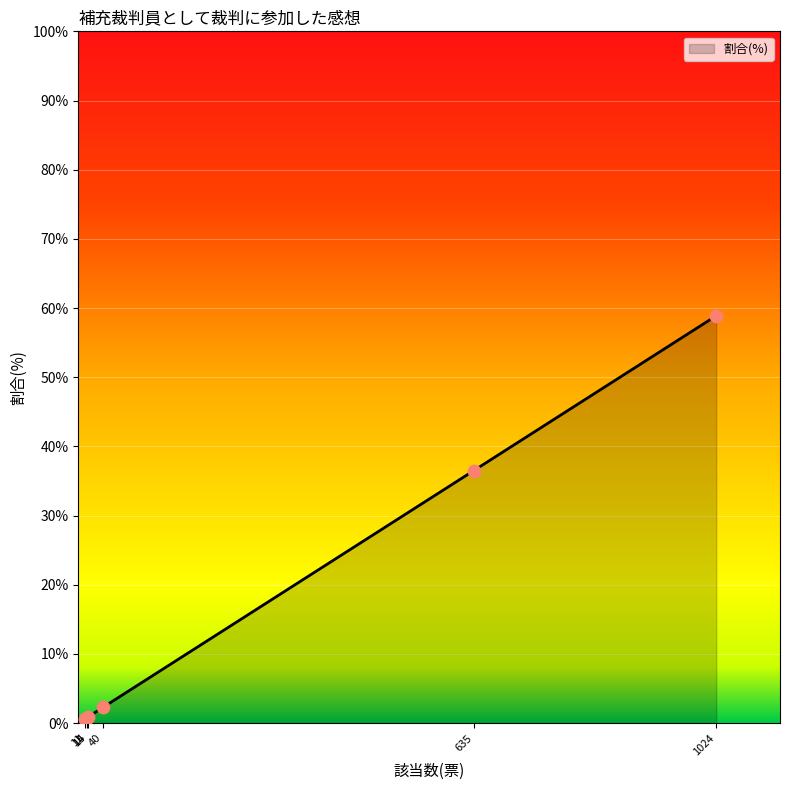

What is the greatest value displayed?

58.9